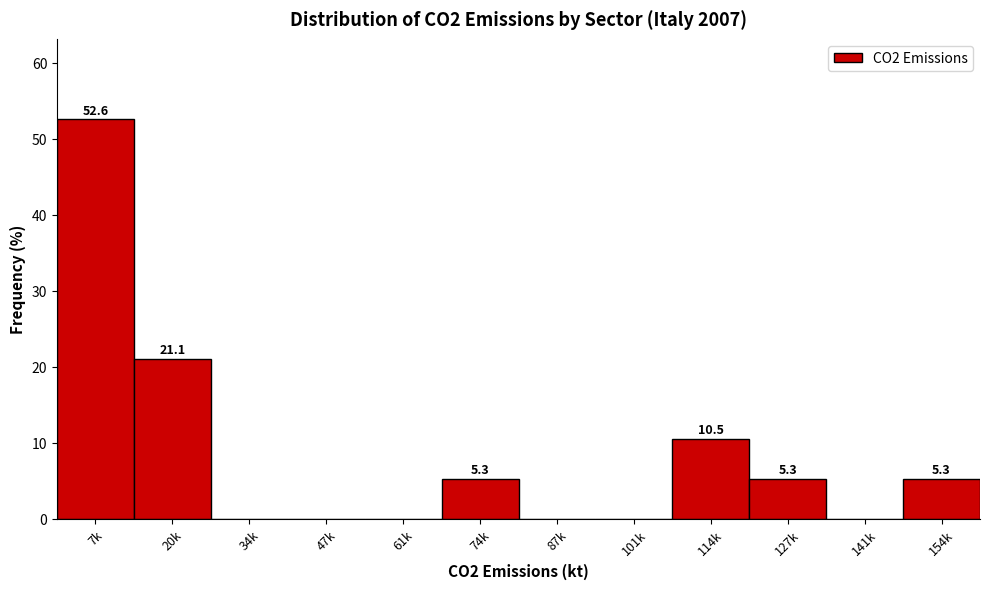

Reading left to right, what are all the values shown in this chart?

7k=52.6	20k=21.1	34k=0.0	47k=0.0	61k=0.0	74k=5.3	87k=0.0	101k=0.0	114k=10.5	127k=5.3	141k=0.0	154k=5.3